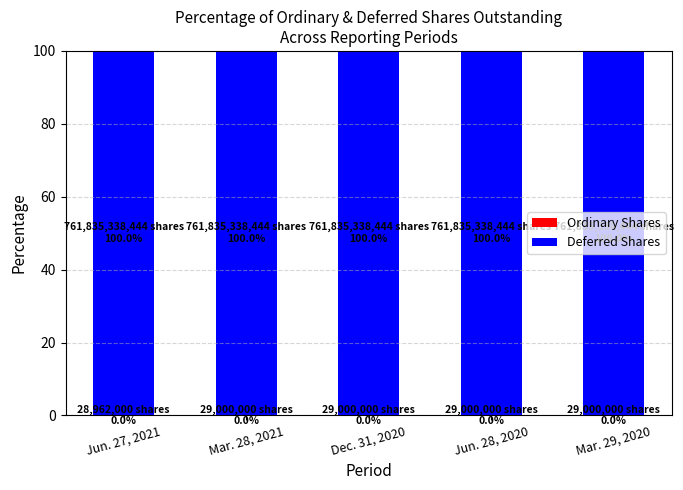

How many data points does each series have?

5